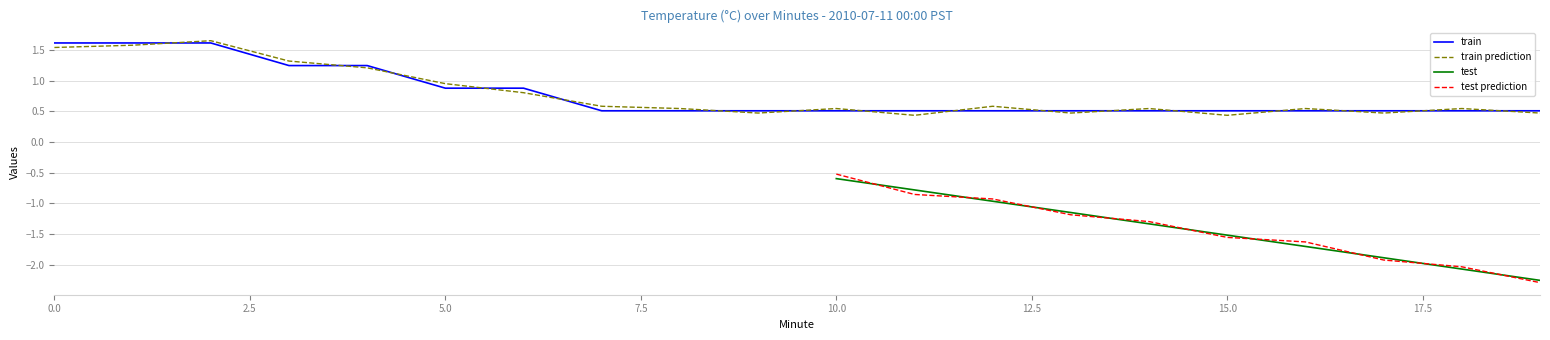

What is the difference between the train prediction values at 15.0 and 0.0?

1.1